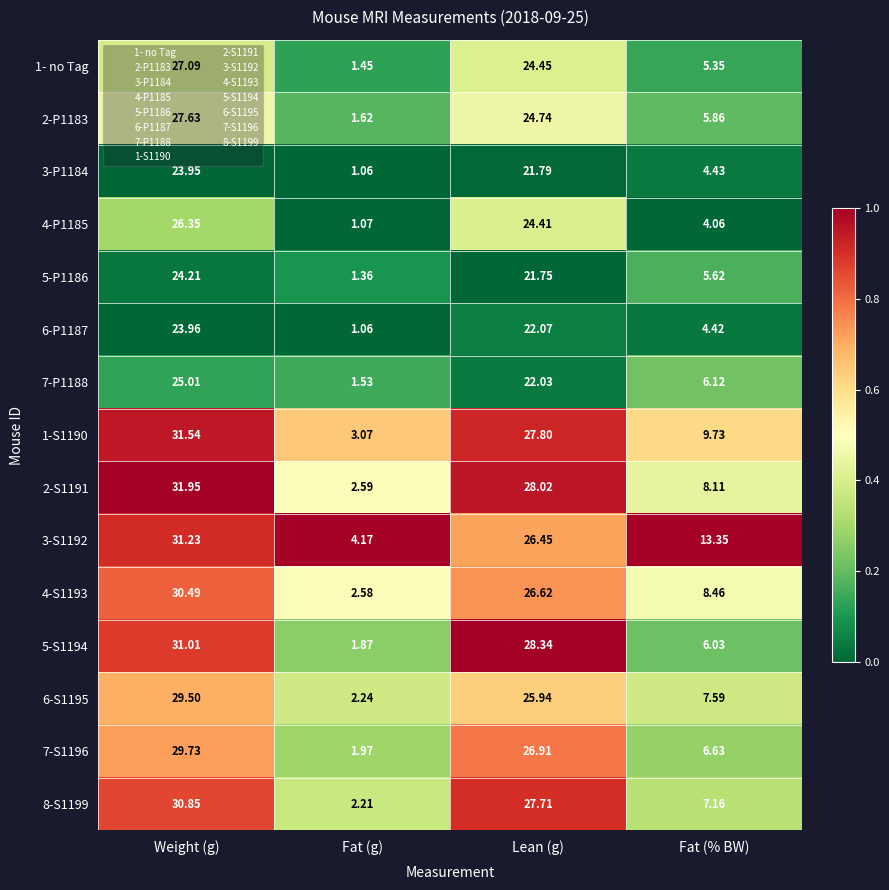

At which category is the sum across all series the highest?

Weight (g)